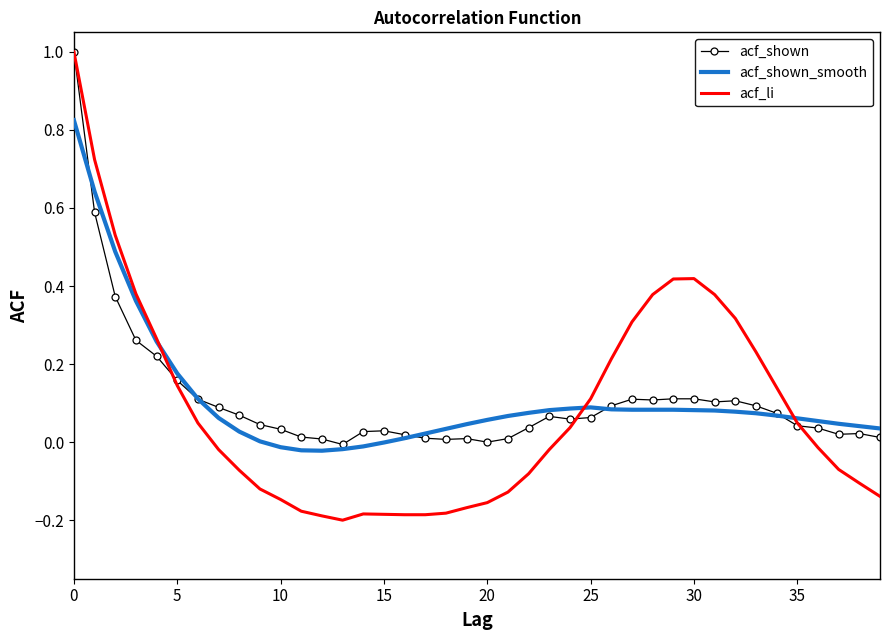

Which series has the largest range (max minus min)?

acf_li